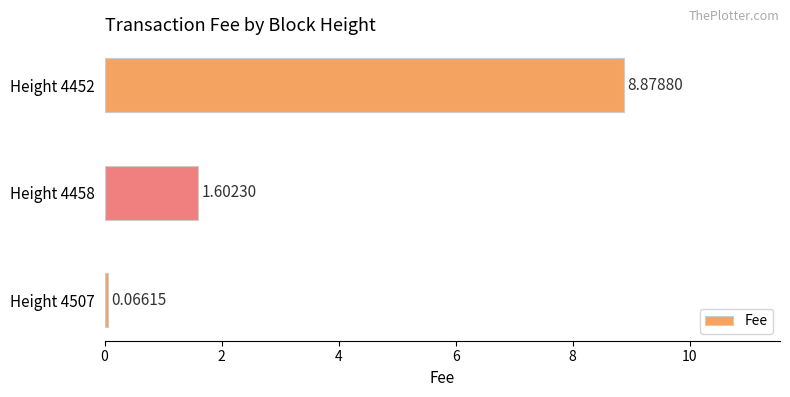

Does the chart contain any negative values?

No